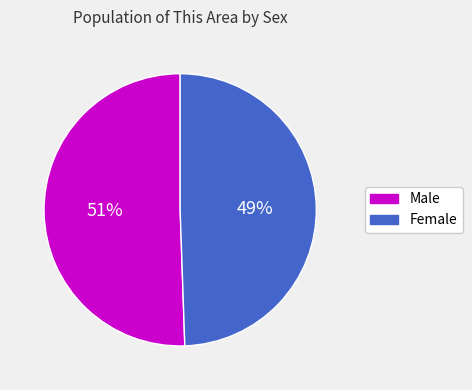

Does Female represent more than half of the total?

No